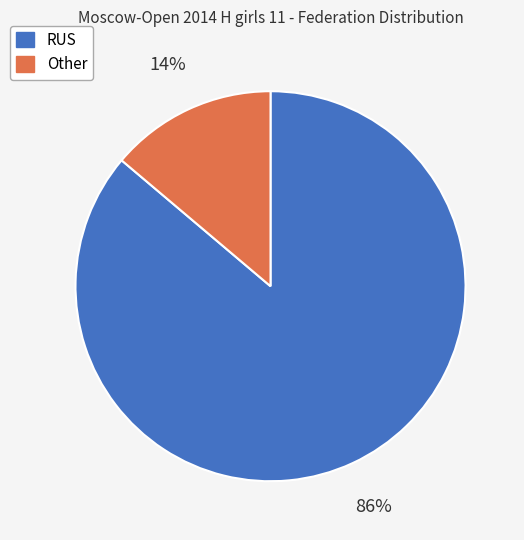

Is the sum of RUS and Other greater than half?

Yes